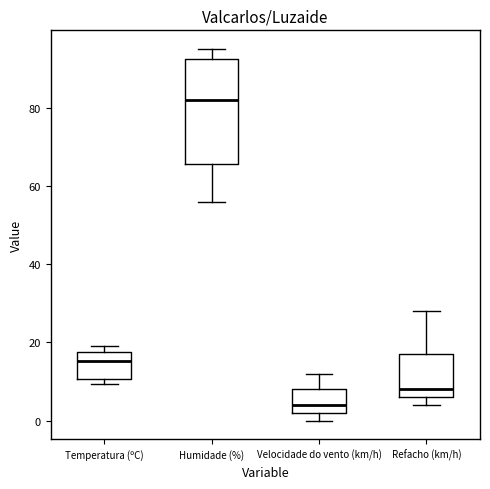

Which box is the tallest, from its lower edge to its upper edge?

Humidade (%)